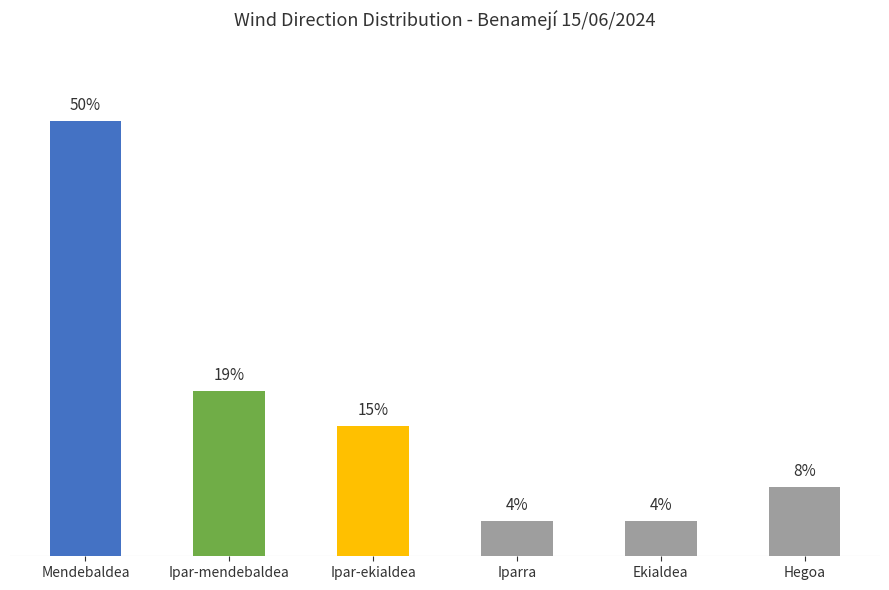

Between Hegoa and Mendebaldea, which is larger?

Mendebaldea